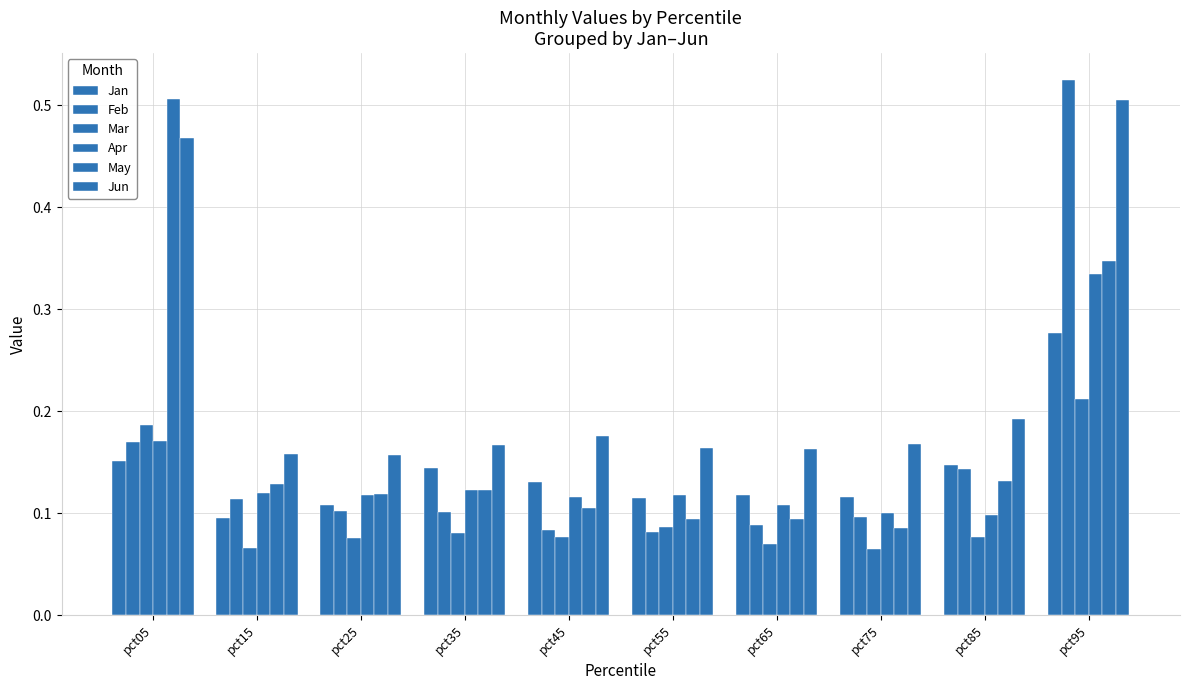

Reading left to right, extract all data points from this chart.

Jan: pct05=0.2	pct15=0.1	pct25=0.1	pct35=0.1	pct45=0.1	pct55=0.1	pct65=0.1	pct75=0.1	pct85=0.1	pct95=0.3
Feb: pct05=0.2	pct15=0.1	pct25=0.1	pct35=0.1	pct45=0.1	pct55=0.1	pct65=0.1	pct75=0.1	pct85=0.1	pct95=0.5
Mar: pct05=0.2	pct15=0.1	pct25=0.1	pct35=0.1	pct45=0.1	pct55=0.1	pct65=0.1	pct75=0.1	pct85=0.1	pct95=0.2
Apr: pct05=0.2	pct15=0.1	pct25=0.1	pct35=0.1	pct45=0.1	pct55=0.1	pct65=0.1	pct75=0.1	pct85=0.1	pct95=0.3
May: pct05=0.5	pct15=0.1	pct25=0.1	pct35=0.1	pct45=0.1	pct55=0.1	pct65=0.1	pct75=0.1	pct85=0.1	pct95=0.3
Jun: pct05=0.5	pct15=0.2	pct25=0.2	pct35=0.2	pct45=0.2	pct55=0.2	pct65=0.2	pct75=0.2	pct85=0.2	pct95=0.5